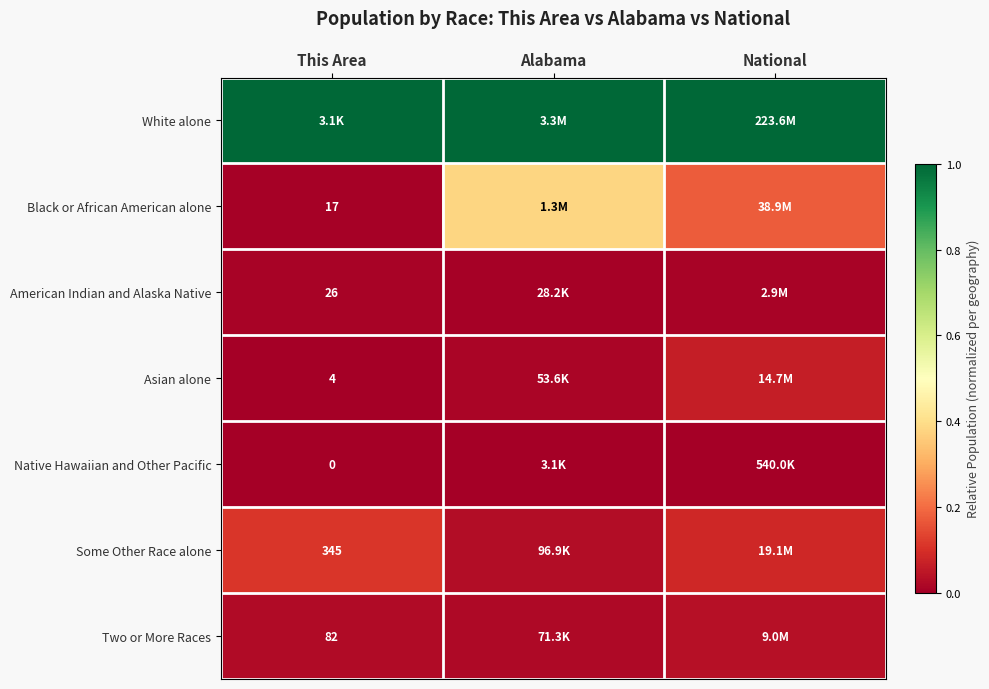

The Native Hawaiian and Other Pacific series shows 0.0 at This Area. True or false?

True